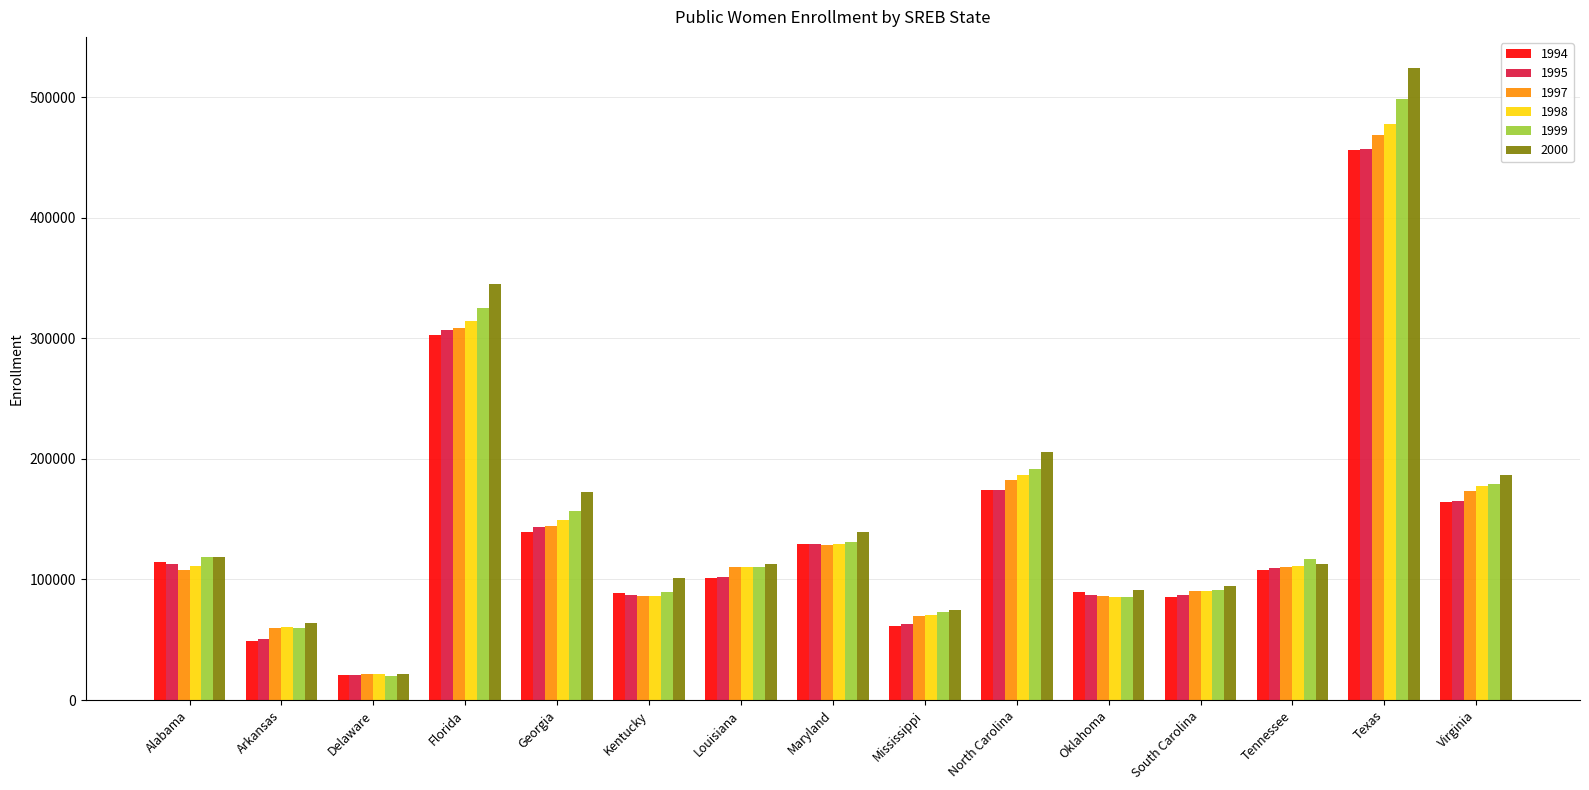

What is the approximate value of 1995 at South Carolina, to the nearest 100?

87000